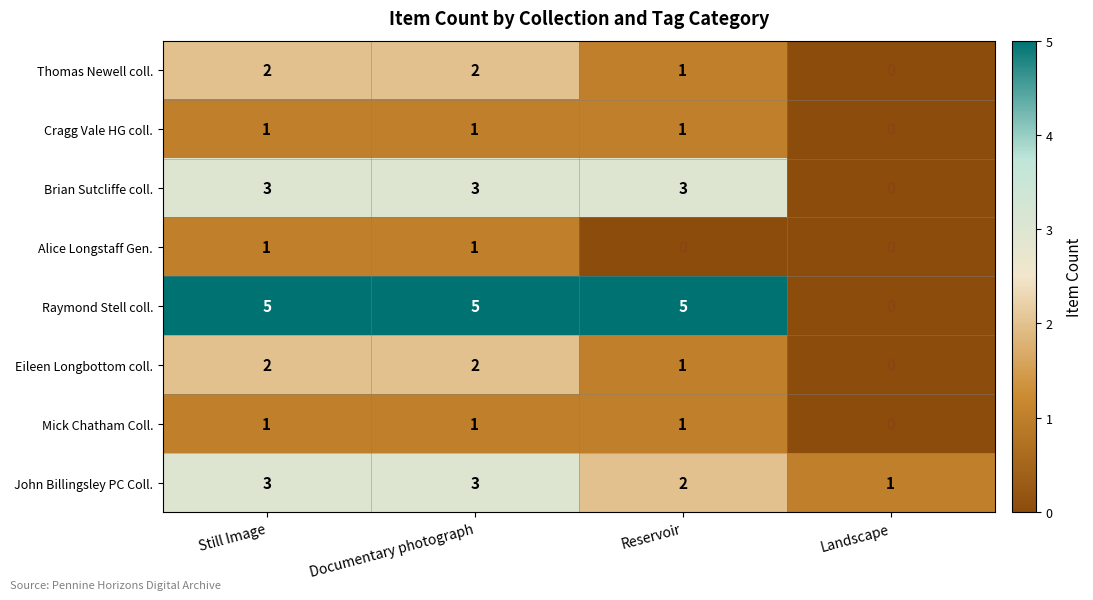

At which label is Eileen Longbottom coll. closest to 1?

Reservoir